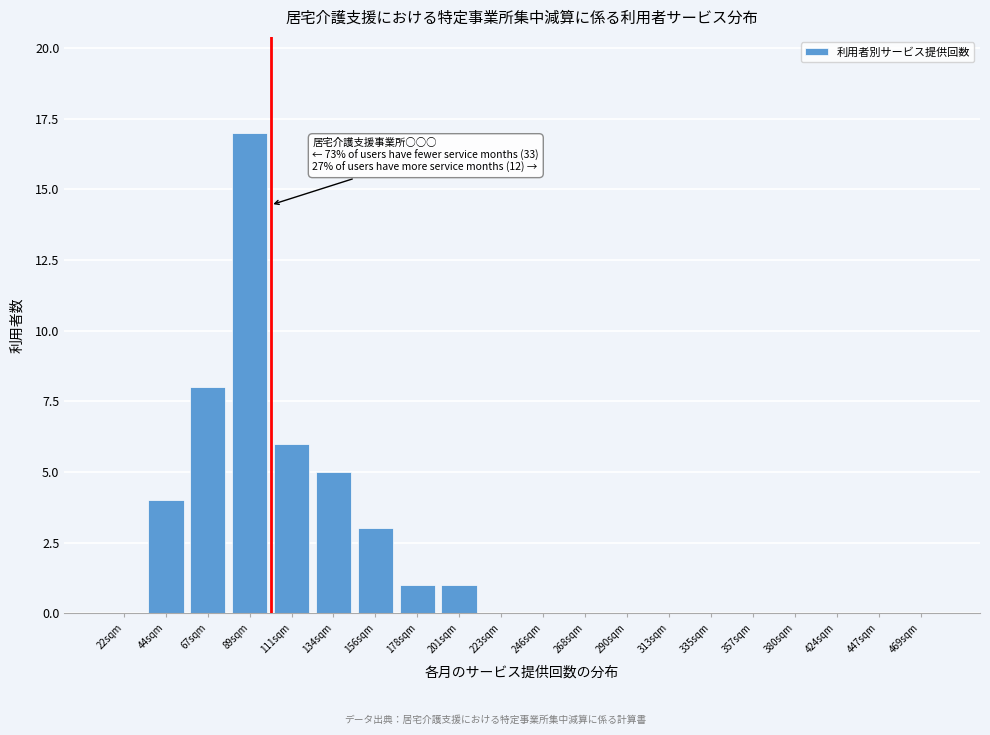

Reading left to right, transcribe all the data shown in this chart.

22sqm=0	44sqm=4	67sqm=8	89sqm=17	111sqm=6	134sqm=5	156sqm=3	178sqm=1	201sqm=1	223sqm=0	246sqm=0	268sqm=0	290sqm=0	313sqm=0	335sqm=0	357sqm=0	380sqm=0	424sqm=0	447sqm=0	469sqm=0